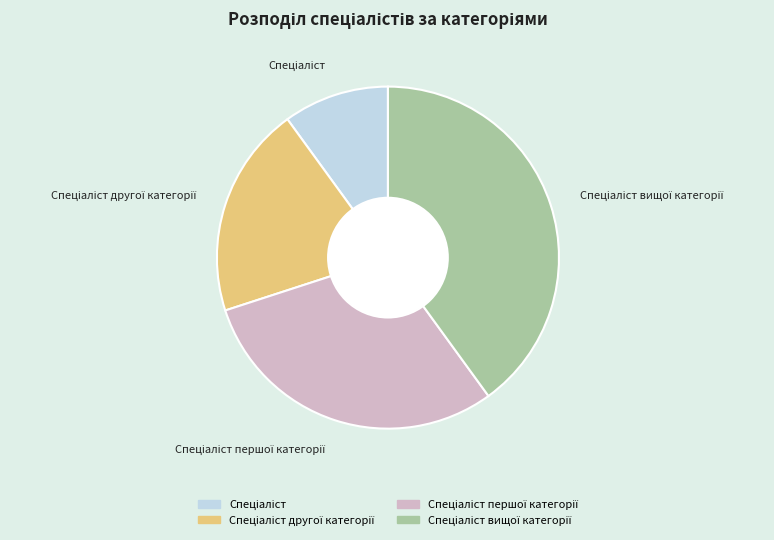

Is there any slice that represents more than half of the pie?

No